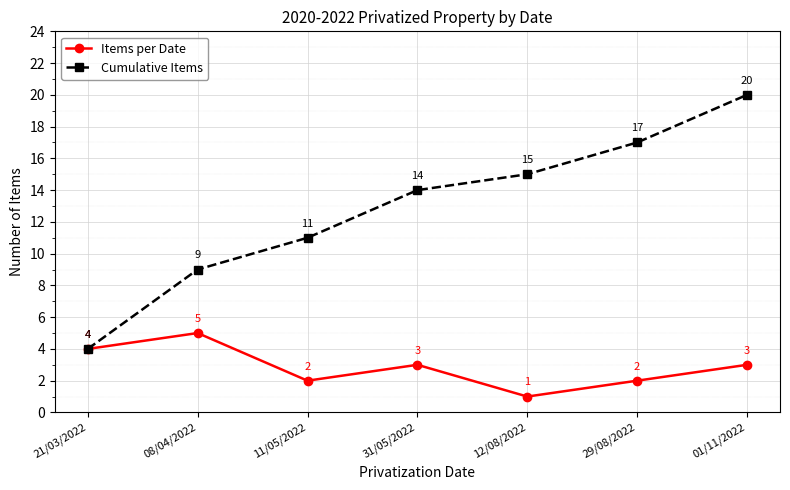

Is it true that Cumulative Items equals 5 at 29/08/2022?

False